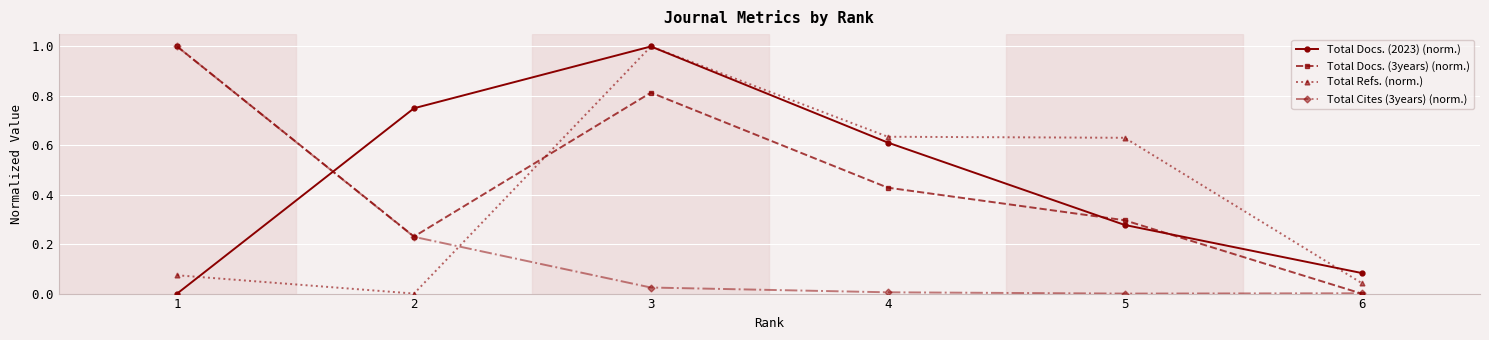

Is this an area chart (filled region under the line)?

No